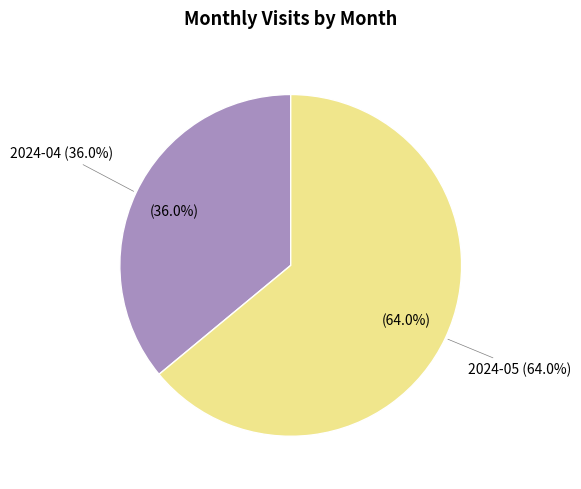

What is the largest slice in the pie chart?

2024-05